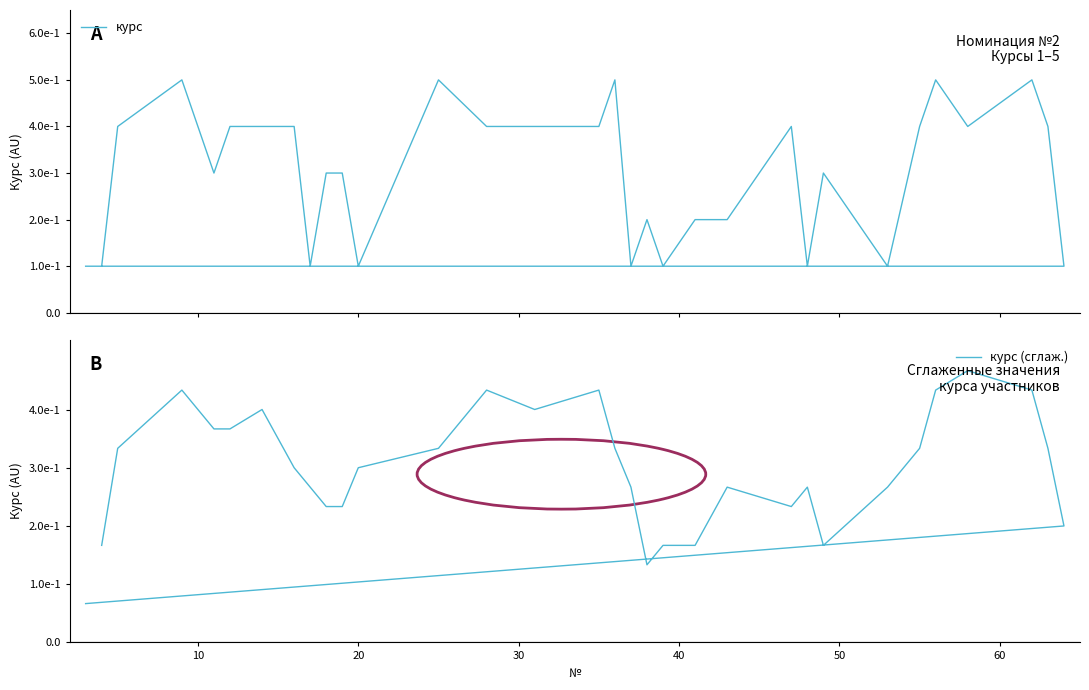

In курс (сглаж.), how many points are lower than both neighbors (excluding endpoints)?

5